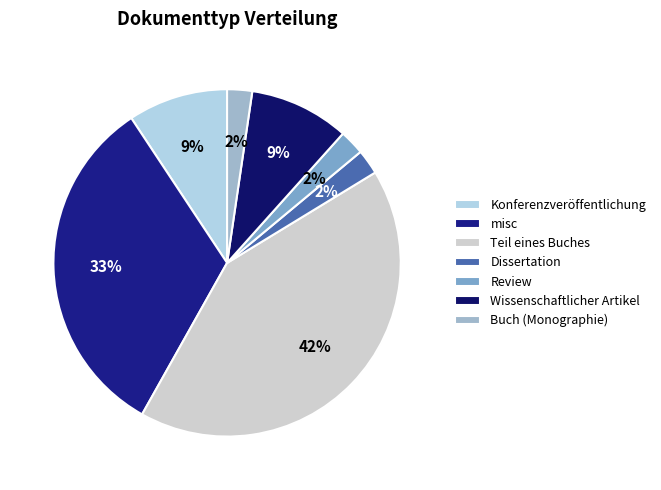

To the nearest percent, what percentage of the pie is misc?

33%